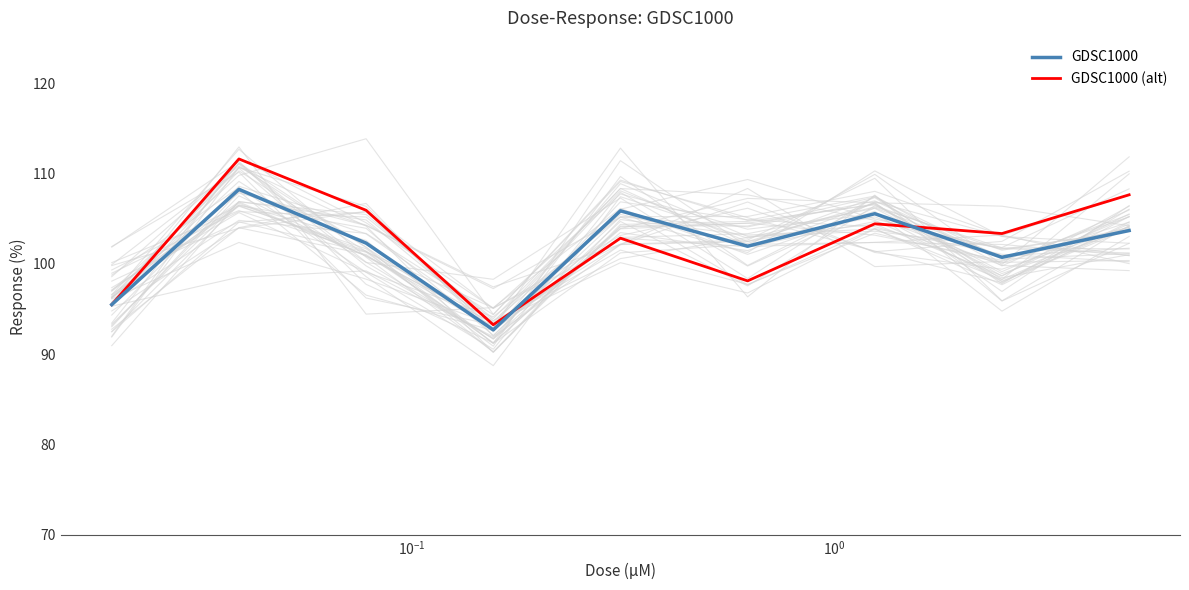

What is the lowest value of the GDSC1000 (alt) series?

93.2